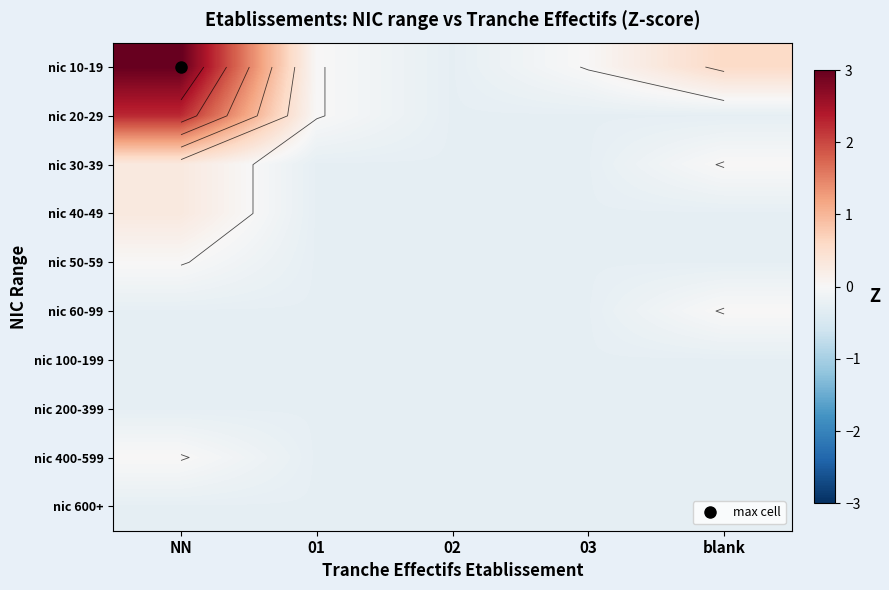

What is the average value of the nic 10-19 series?

0.7